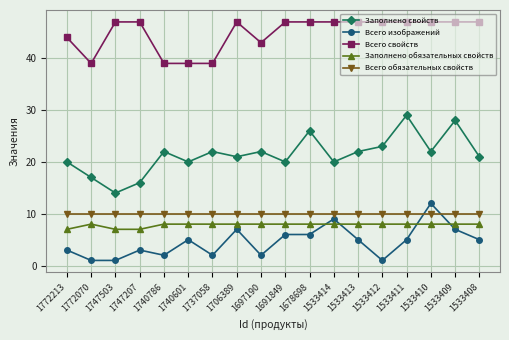

How many interior local valleys does the Заполнено свойств series have?

6